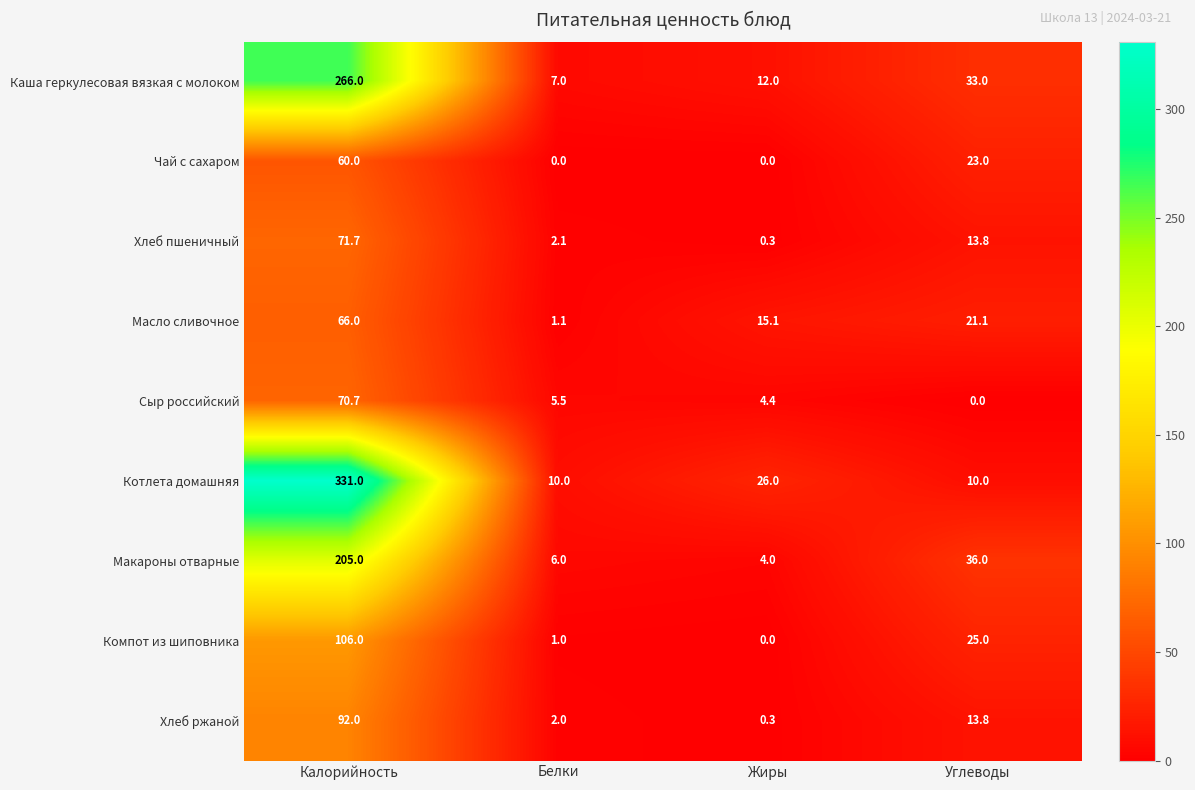

What is the maximum value for Компот из шиповника?

106.0